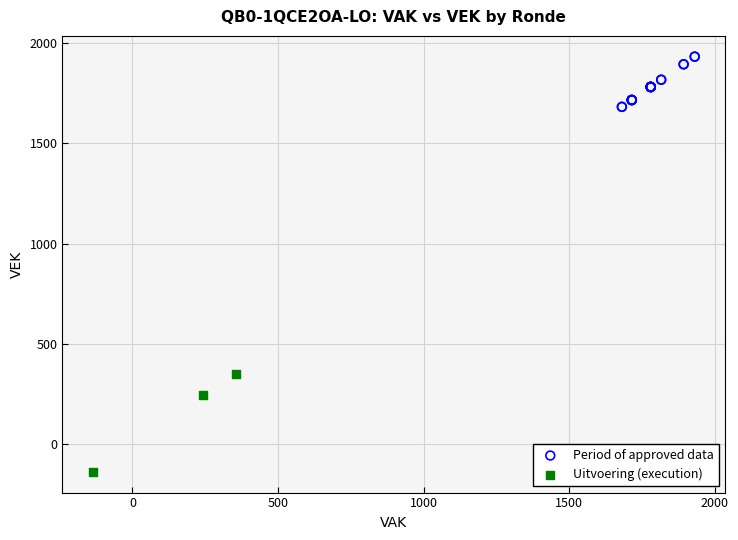

Which series reaches the maximum Y coordinate?

Period of approved data